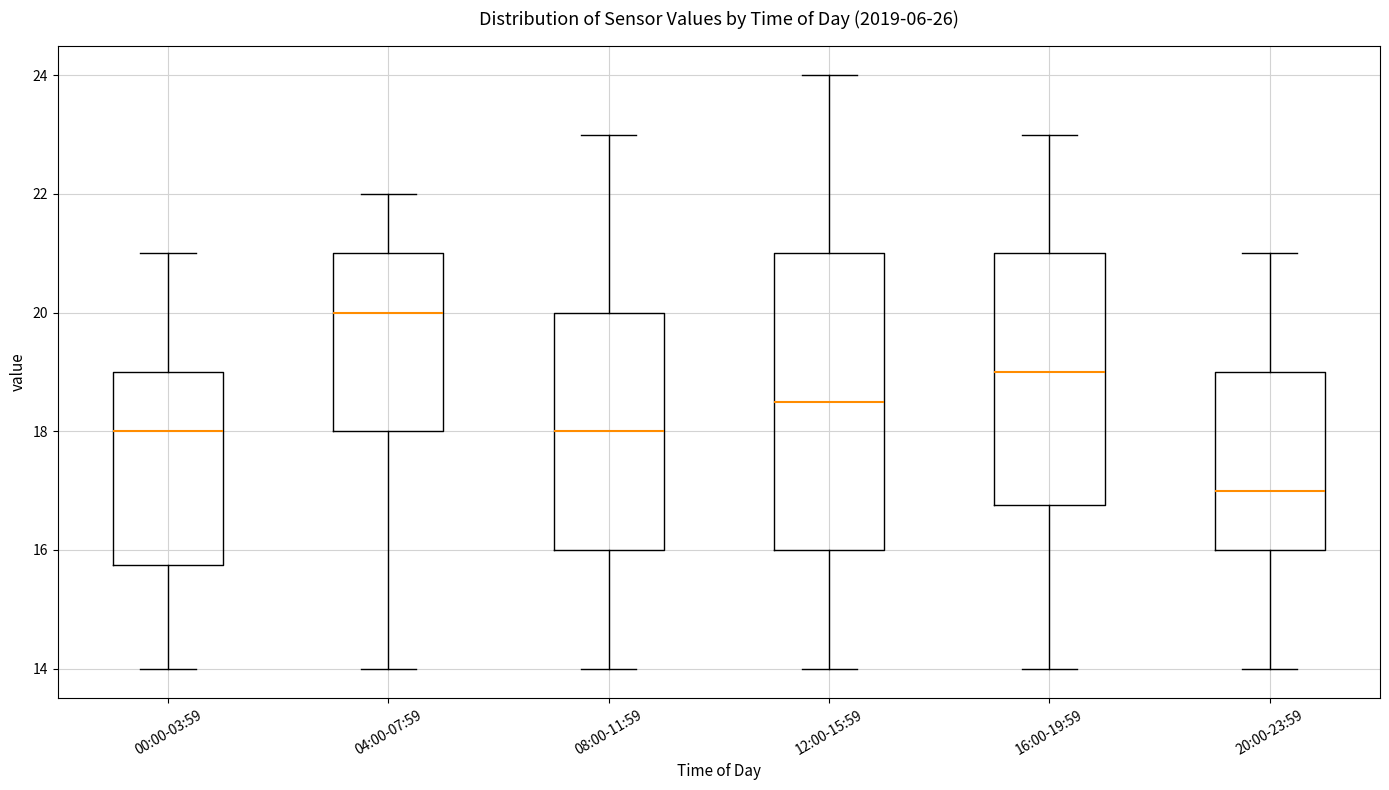

Where does the upper whisker of the box for 00:00-03:59 end on the y-axis? The values are not printed on the chart, so give them approximately, as read against the axis.

21.0